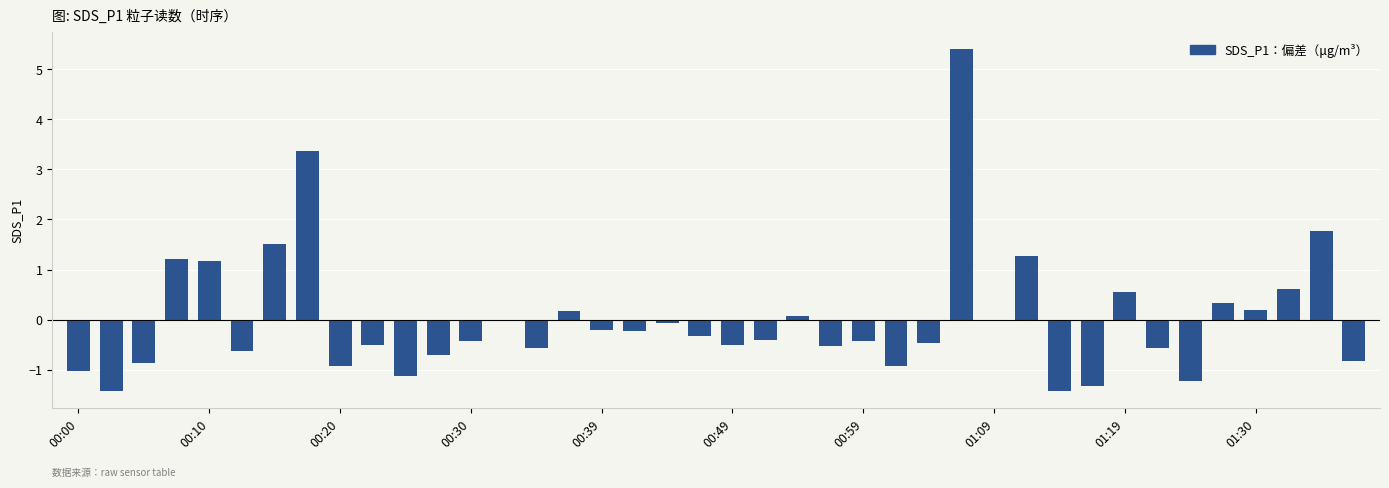

What is the difference between the maximum and minimum values?

6.8